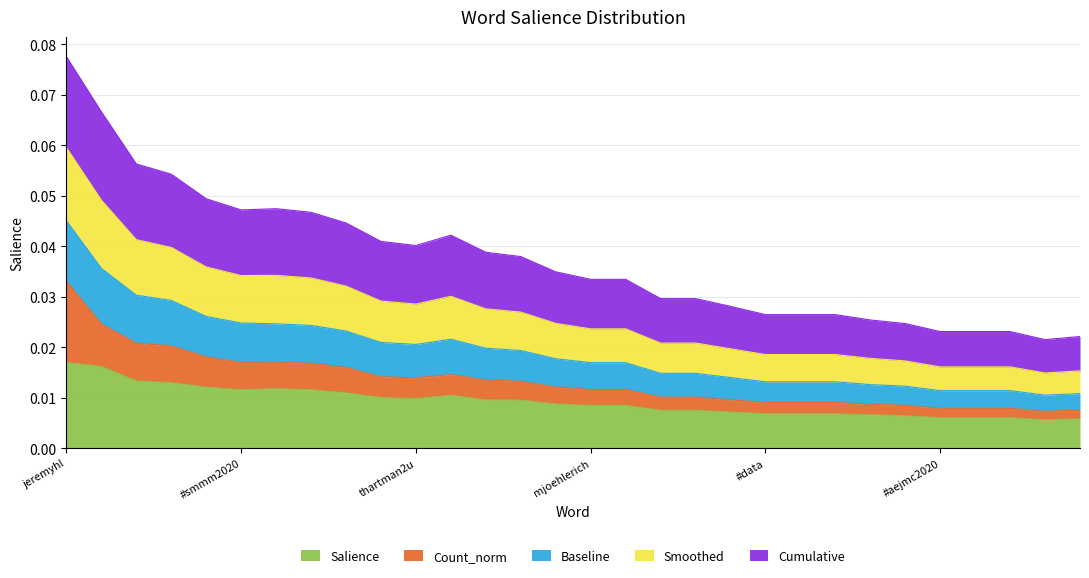

True or false: Salience has a value of 0.0 at pennsylvania.

True